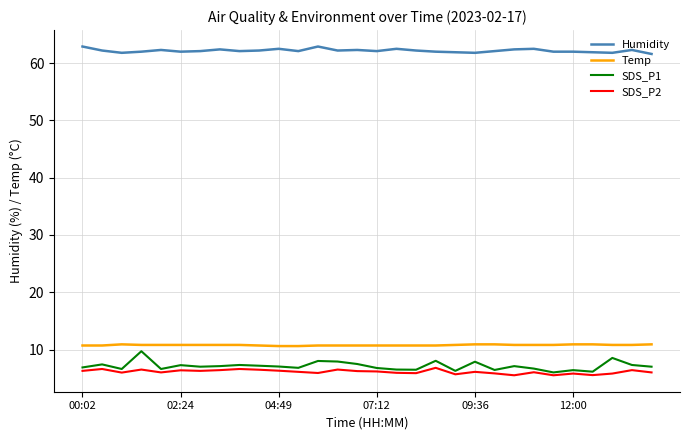

Which series has the largest total across all categories?

Humidity